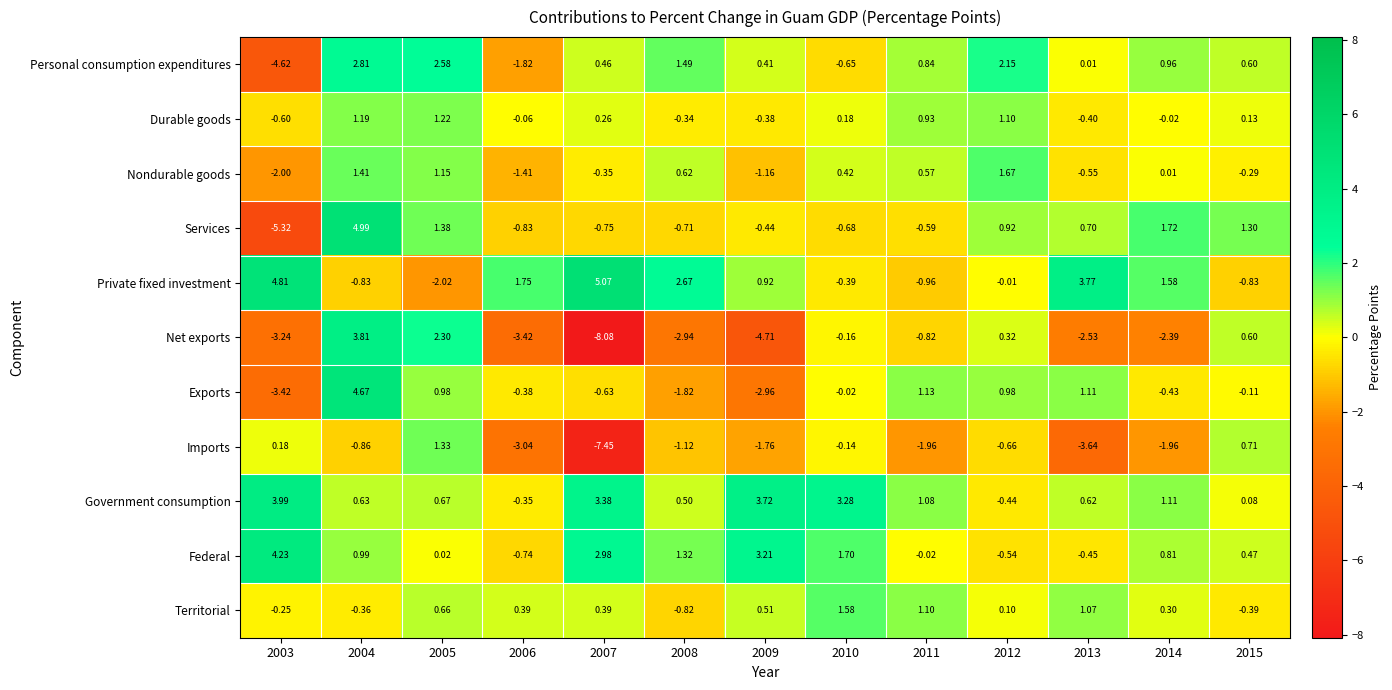

Which series has the widest spread of values?

Net exports